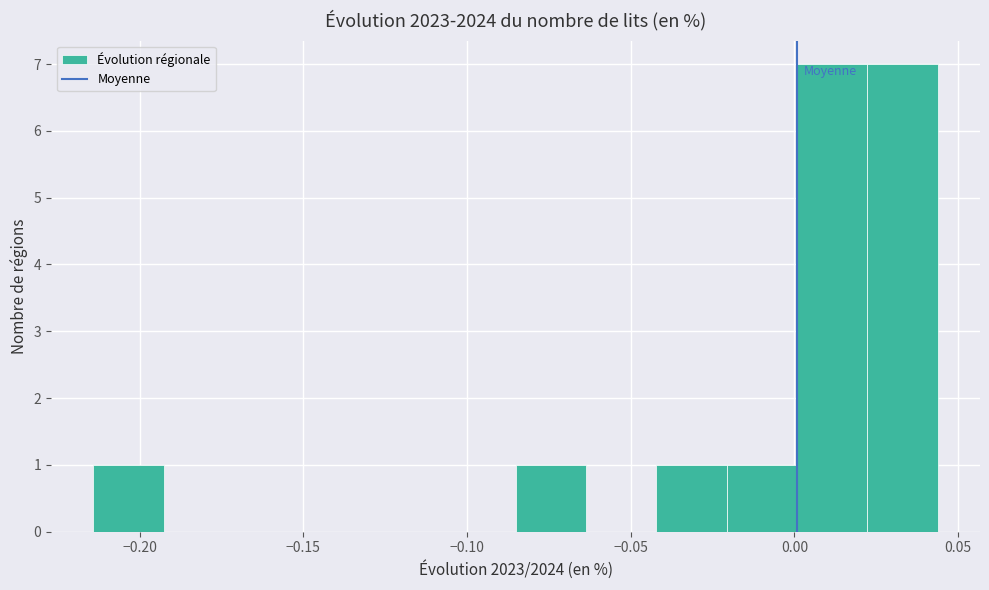

Reading left to right, list every bar in this chart as the range it spans on the x-axis followed by its height. Neither the bar edges nor the heights are printed on the chart, so give them approximately, as read against the axes.

-0.215 to -0.195: 1
-0.195 to -0.170: 0
-0.170 to -0.150: 0
-0.150 to -0.130: 0
-0.130 to -0.105: 0
-0.105 to -0.085: 0
-0.085 to -0.065: 1
-0.065 to -0.040: 0
-0.040 to -0.020: 1
-0.020 to 0.000: 1
0.000 to 0.020: 7
0.020 to 0.045: 7